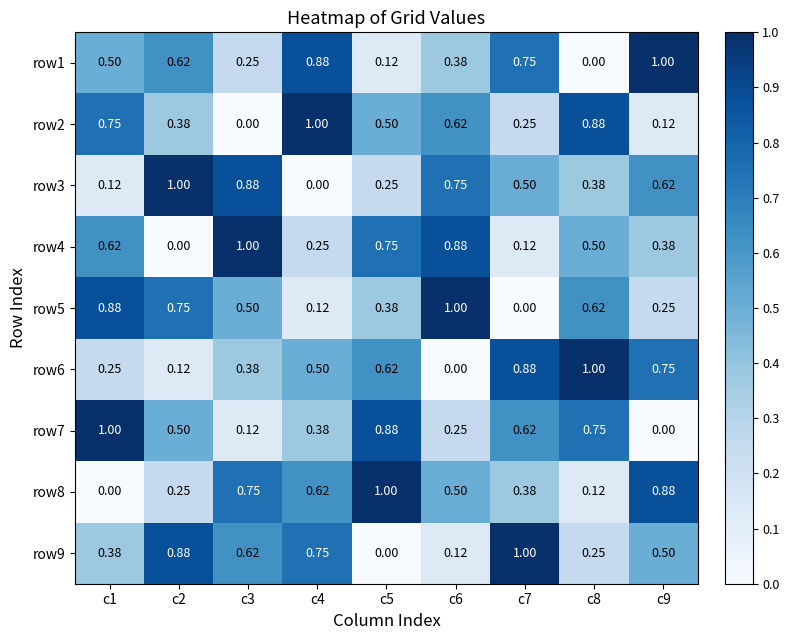

Between c3 and c8, which is larger?

c3